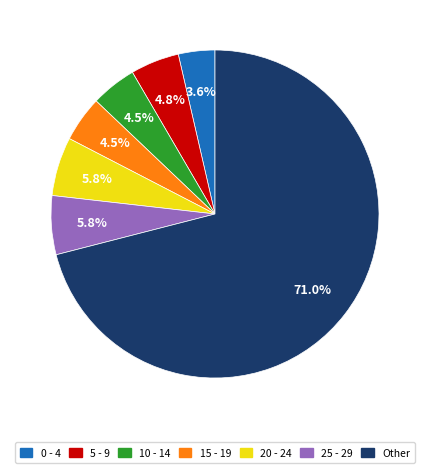

What is the total percentage of 20 - 24 and 10 - 14?

10.3%